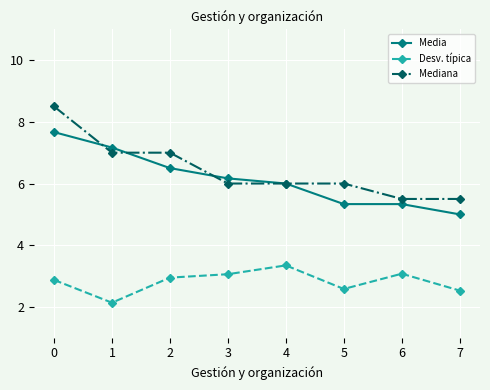

Where is the first local maximum for Desv. típica?

4